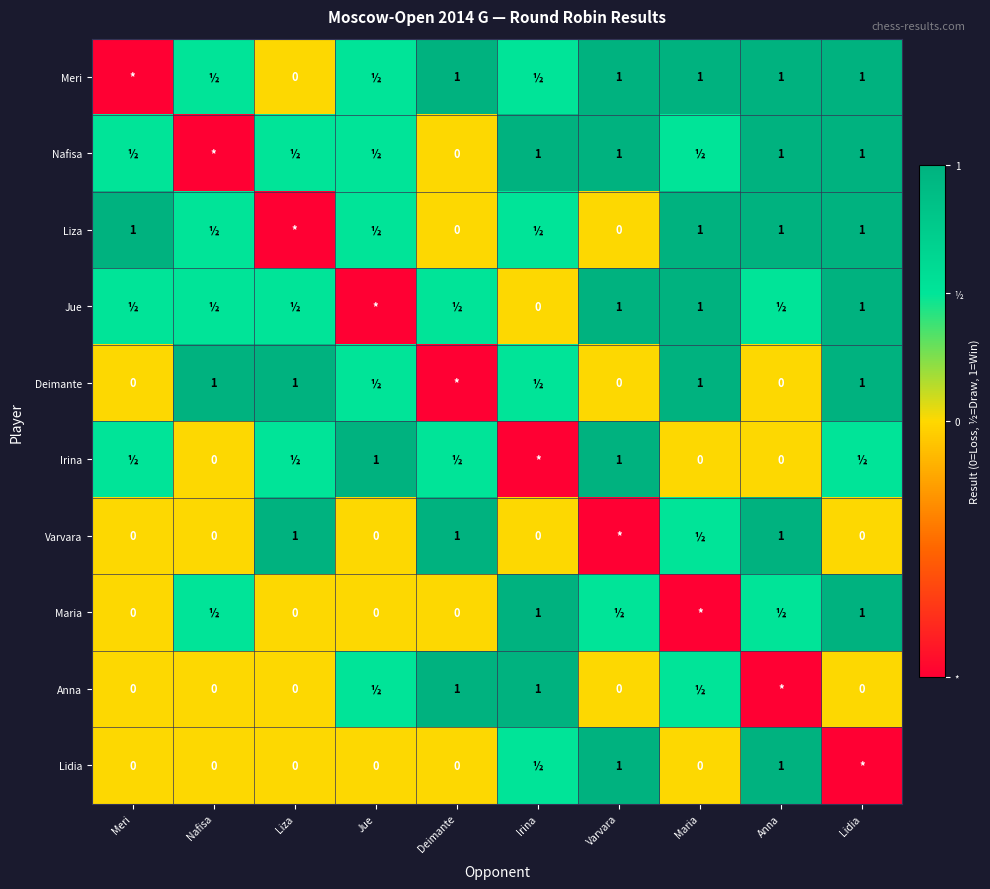

The Meri series shows 0.4 at Maria. True or false?

False